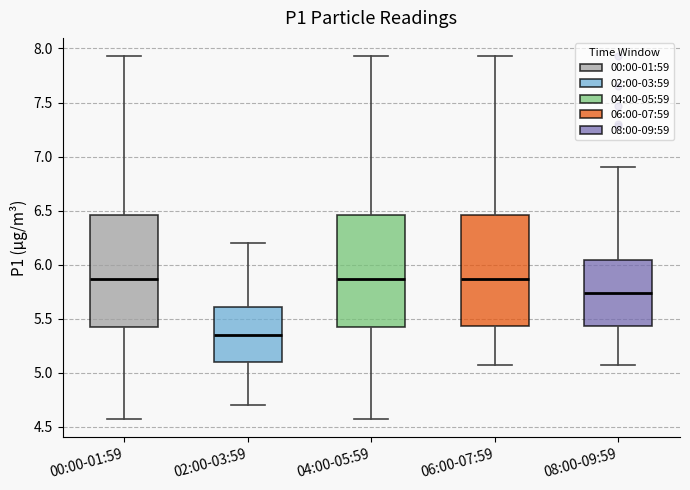

Reading left to right, transcribe this box plot: for each box, give where its median line is, the range the box spans, and where its two whiskers end, as read against the y-axis. The values are not printed on the chart, so give them approximately, as read against the axis.

00:00-01:59: median 5.85, box 5.40 to 6.45, whiskers 4.55 to 7.95
02:00-03:59: median 5.35, box 5.10 to 5.60, whiskers 4.70 to 6.20
04:00-05:59: median 5.85, box 5.40 to 6.45, whiskers 4.55 to 7.95
06:00-07:59: median 5.85, box 5.45 to 6.45, whiskers 5.05 to 7.95
08:00-09:59: median 5.75, box 5.45 to 6.05, whiskers 5.05 to 6.90